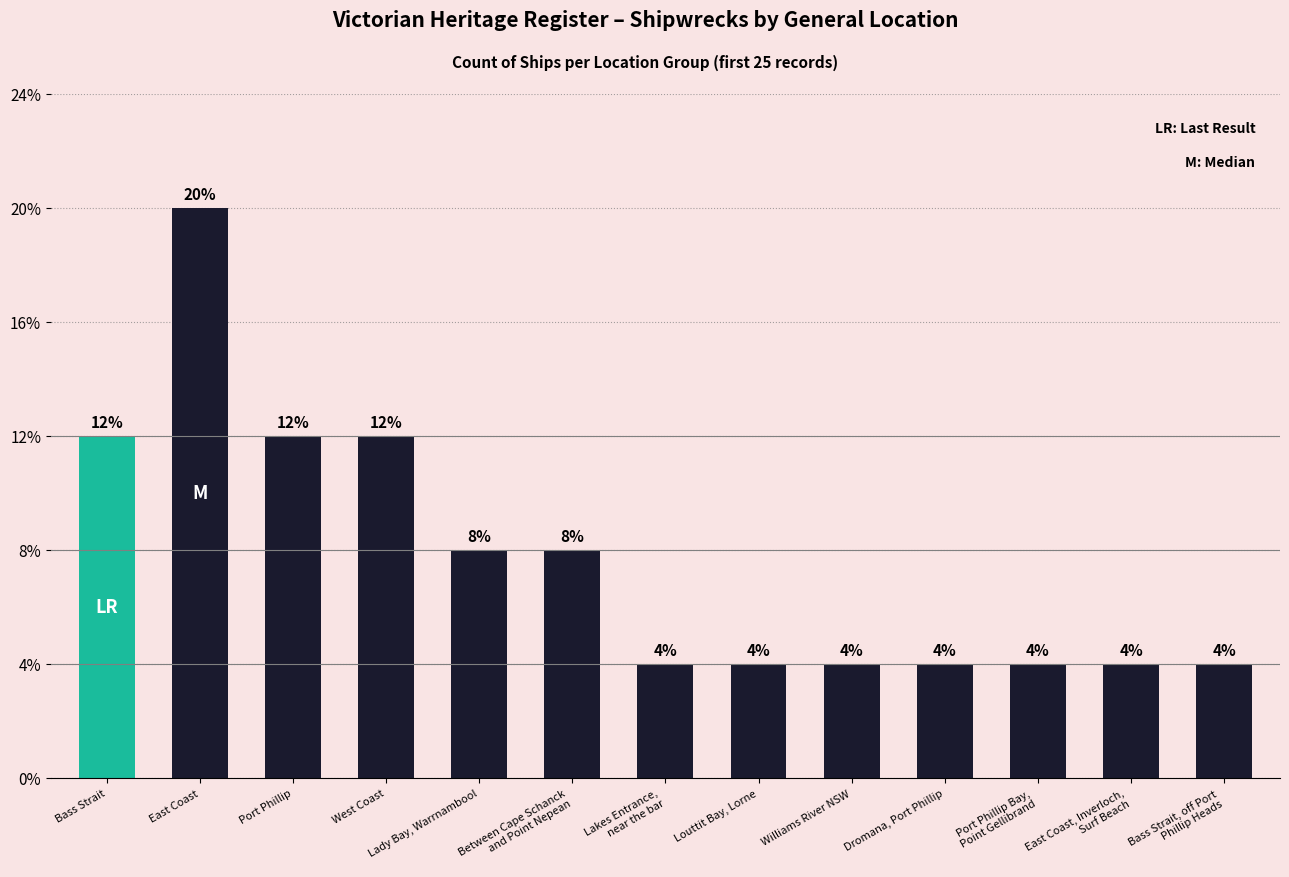

List the labels in order of value, largest first.

East Coast, Bass Strait, Port Phillip, West Coast, Lady Bay, Warrnambool, Between Cape Schanck
and Point Nepean, Lakes Entrance,
near the bar, Louttit Bay, Lorne, Williams River NSW, Dromana, Port Phillip, Port Phillip Bay,
Point Gellibrand, East Coast, Inverloch,
Surf Beach, Bass Strait, off Port
Phillip Heads